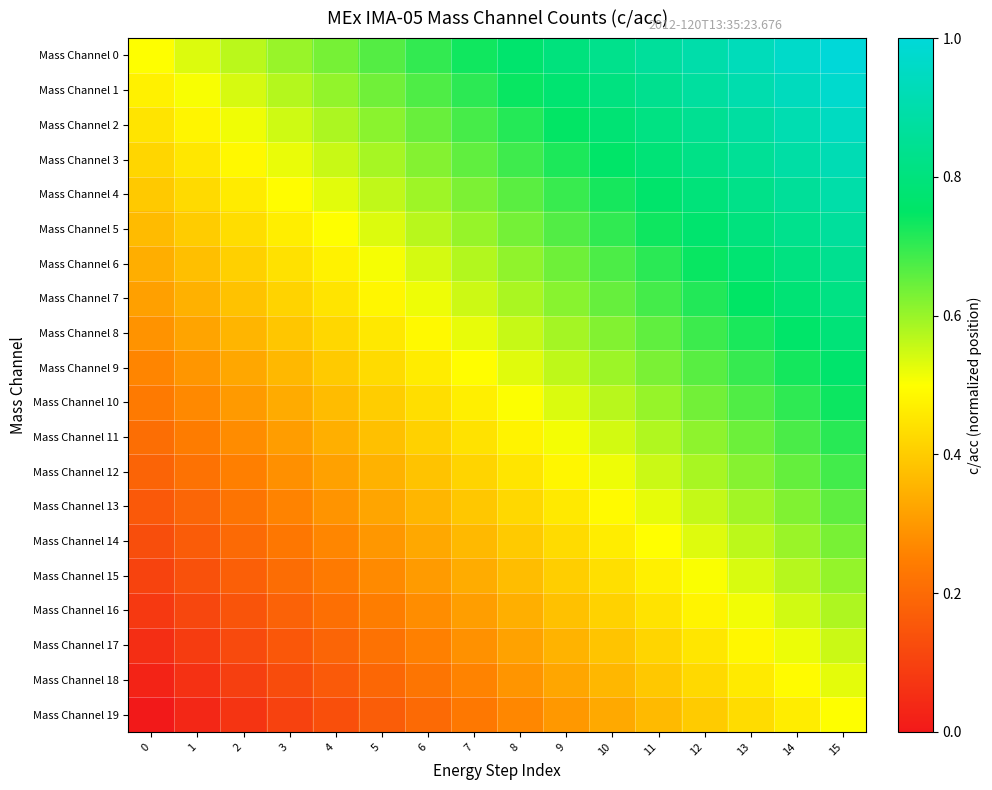

Which series has the largest total across all categories?

Mass Channel 0